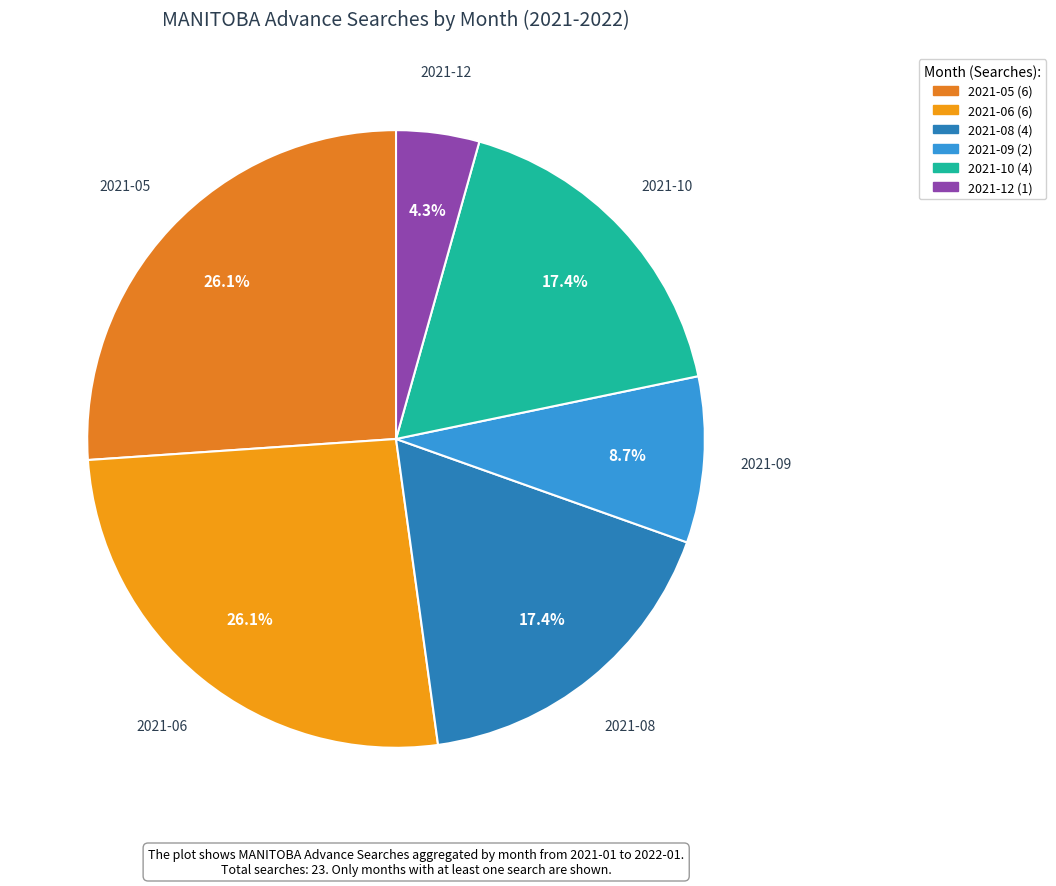

Does any single category account for the majority?

No